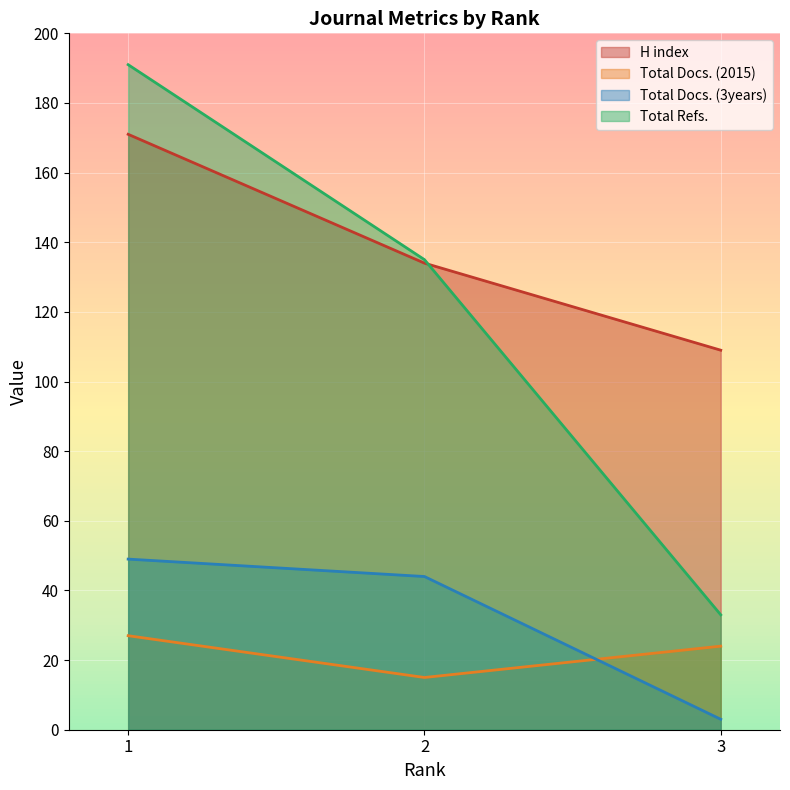

At which category is the sum across all series the highest?

1